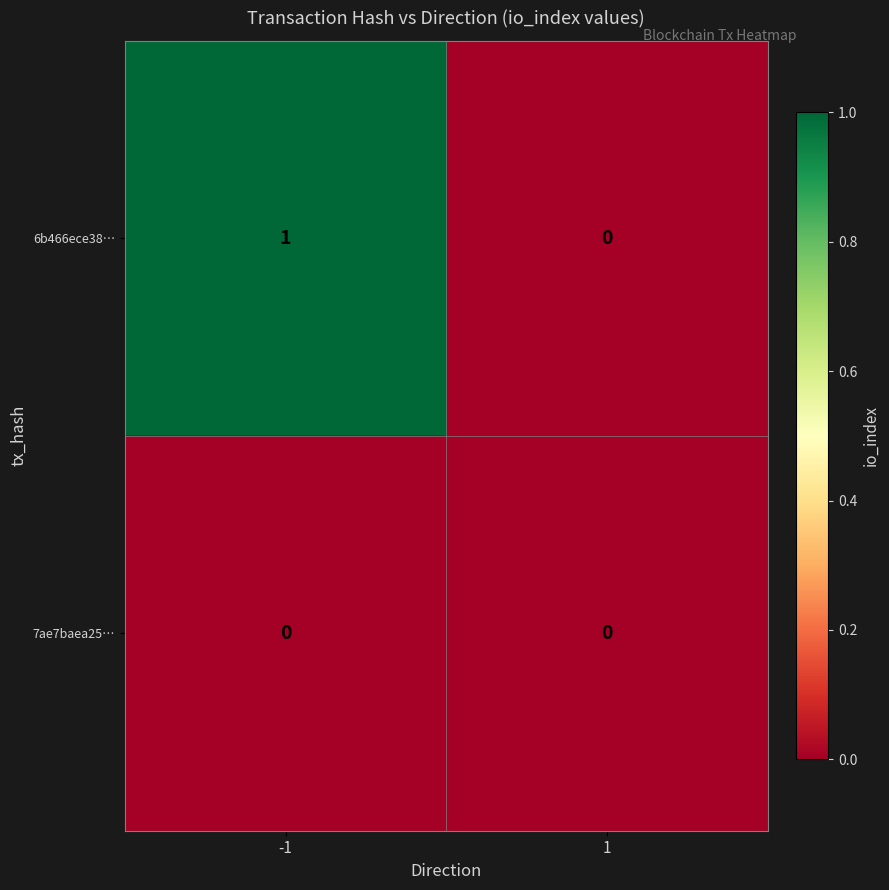

Is it true that 7ae7baea25… equals 0 at -1?

True